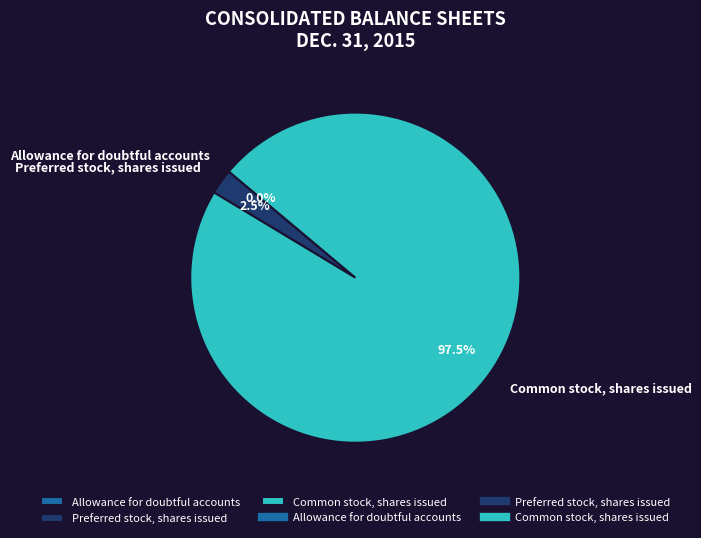

To the nearest percent, what is the average slice percentage?

33%